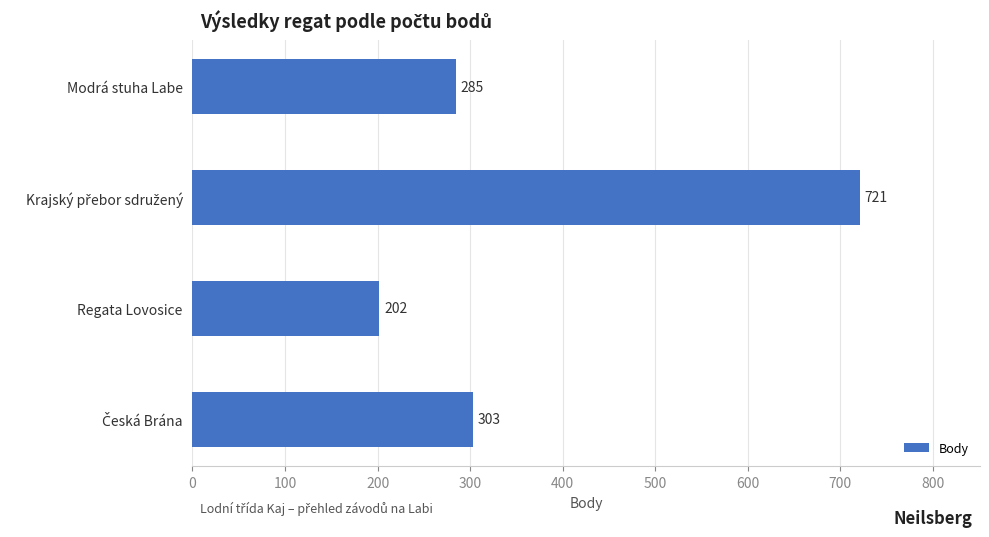

What is the difference between the values at Modrá stuha Labe and Regata Lovosice?

83